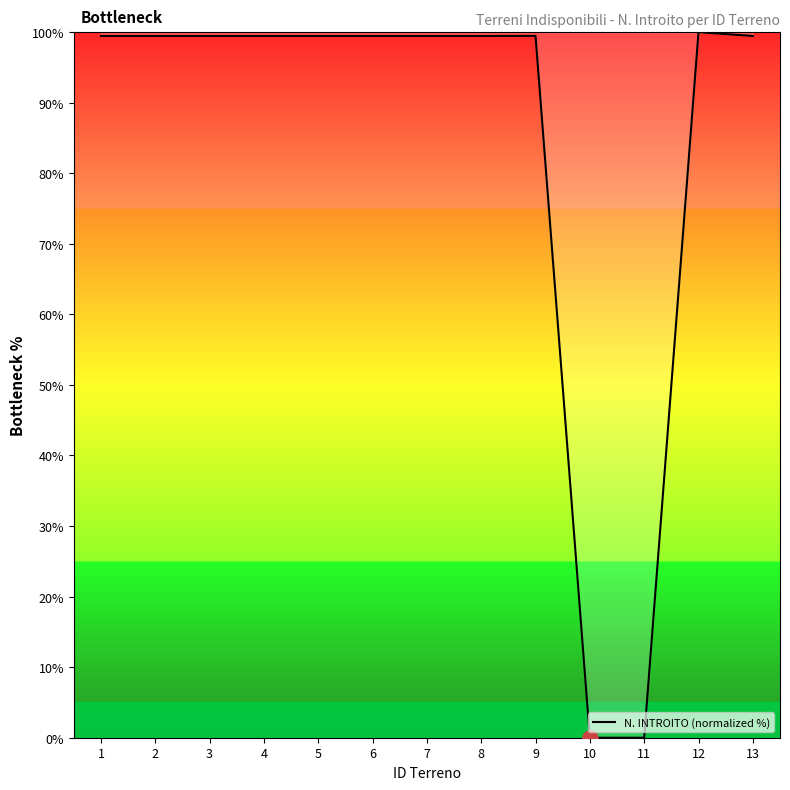

Between 11 and 5, which is larger?

5